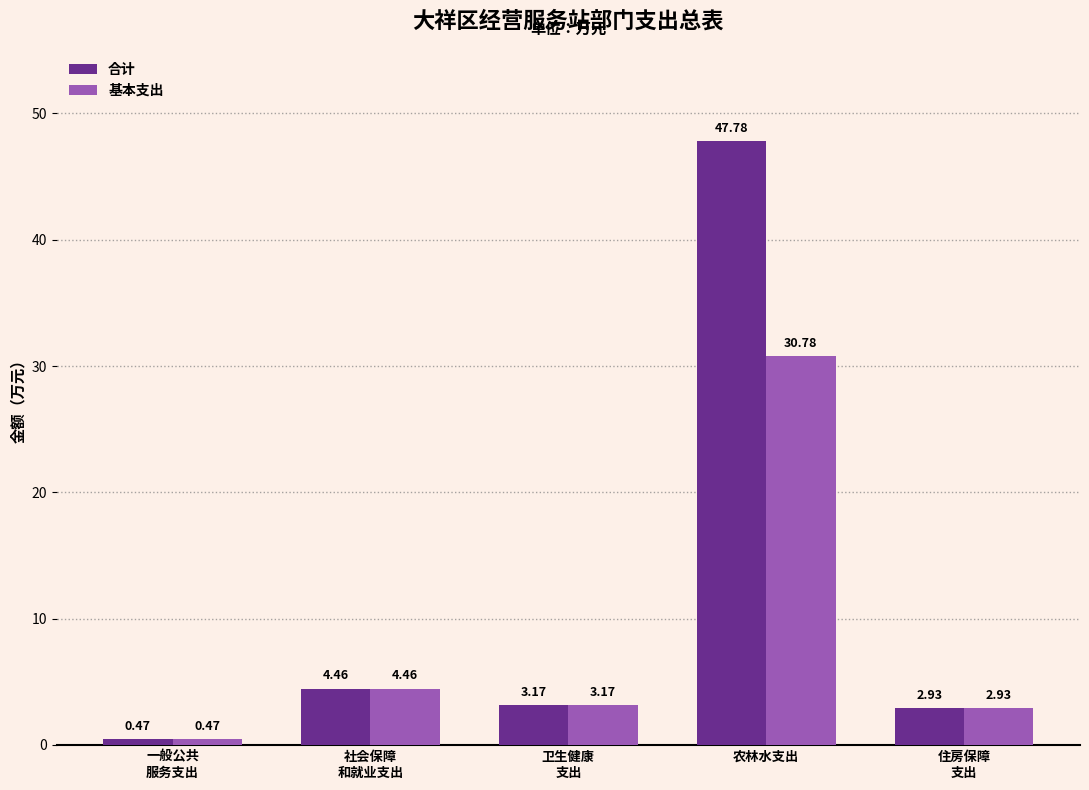

Which series has the widest spread of values?

合计